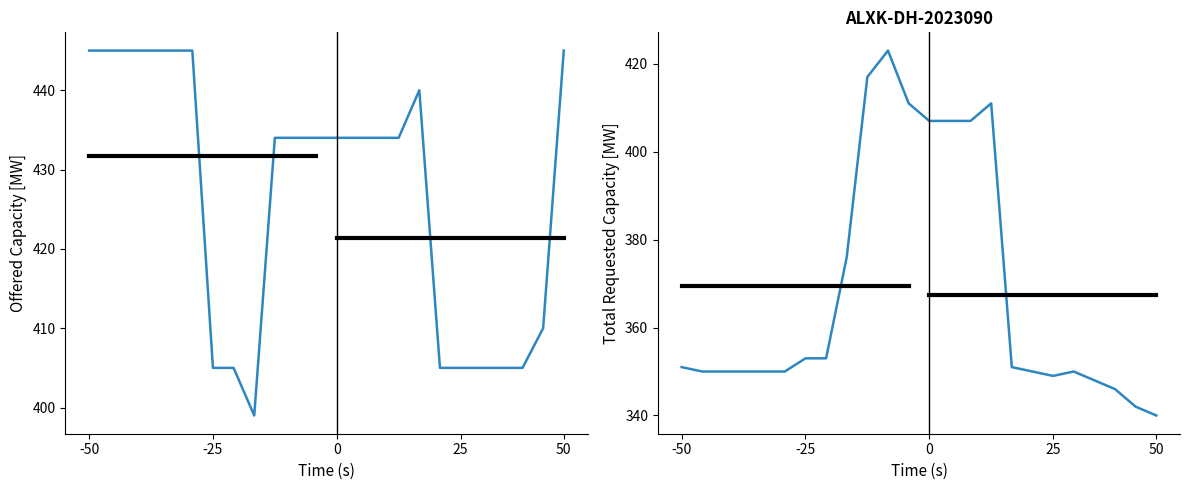

What is the label of the 24th point from the right?

-50